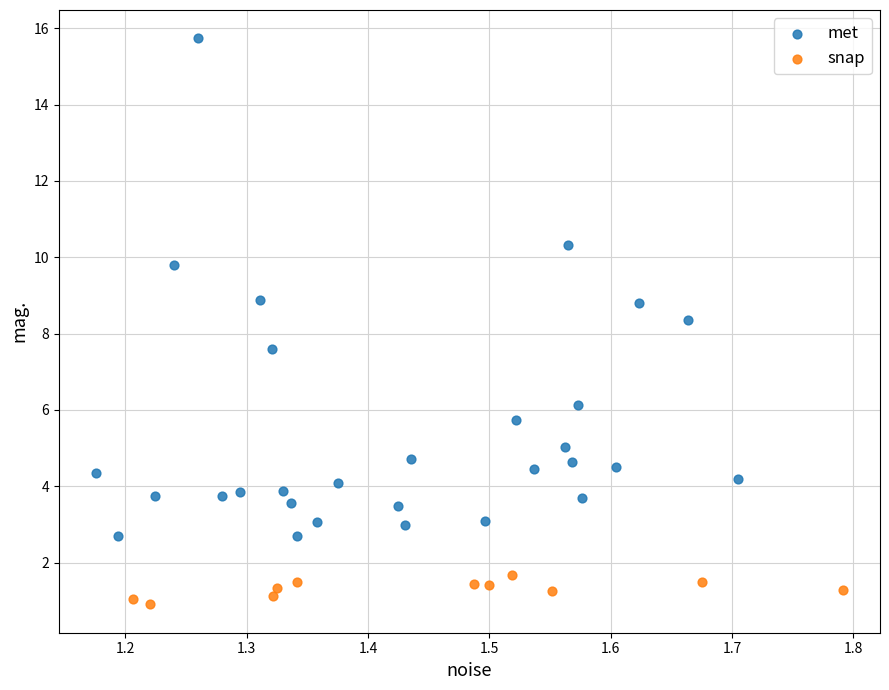

Which series contains the highest Y value?

met